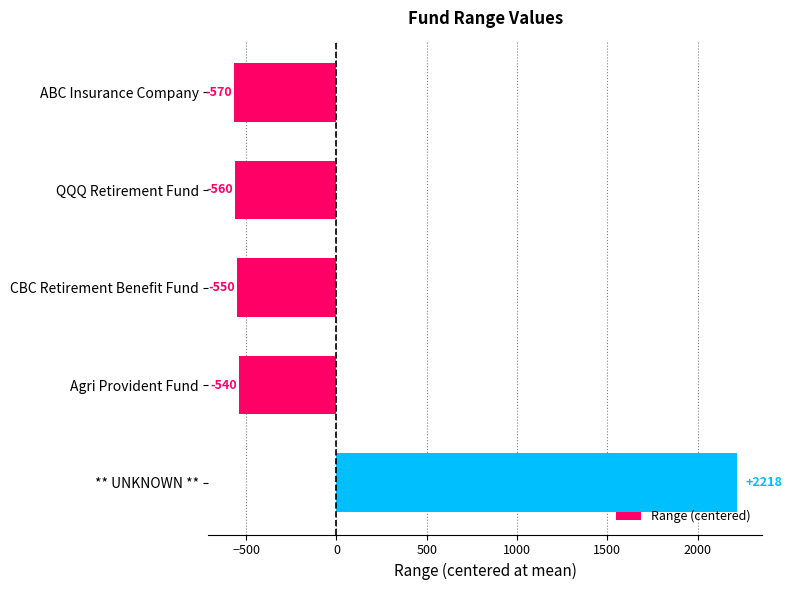

The value at ** UNKNOWN ** is 3032.6. True or false?

False